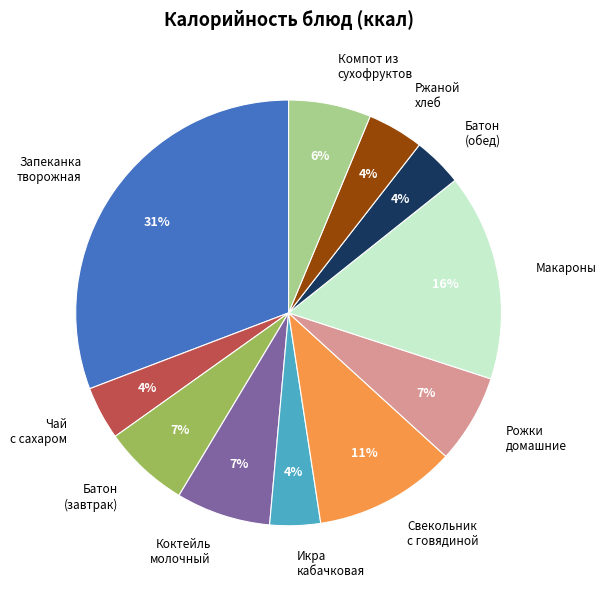

To the nearest percent, what is the difference between the largest and smallest slice percentages?

27%